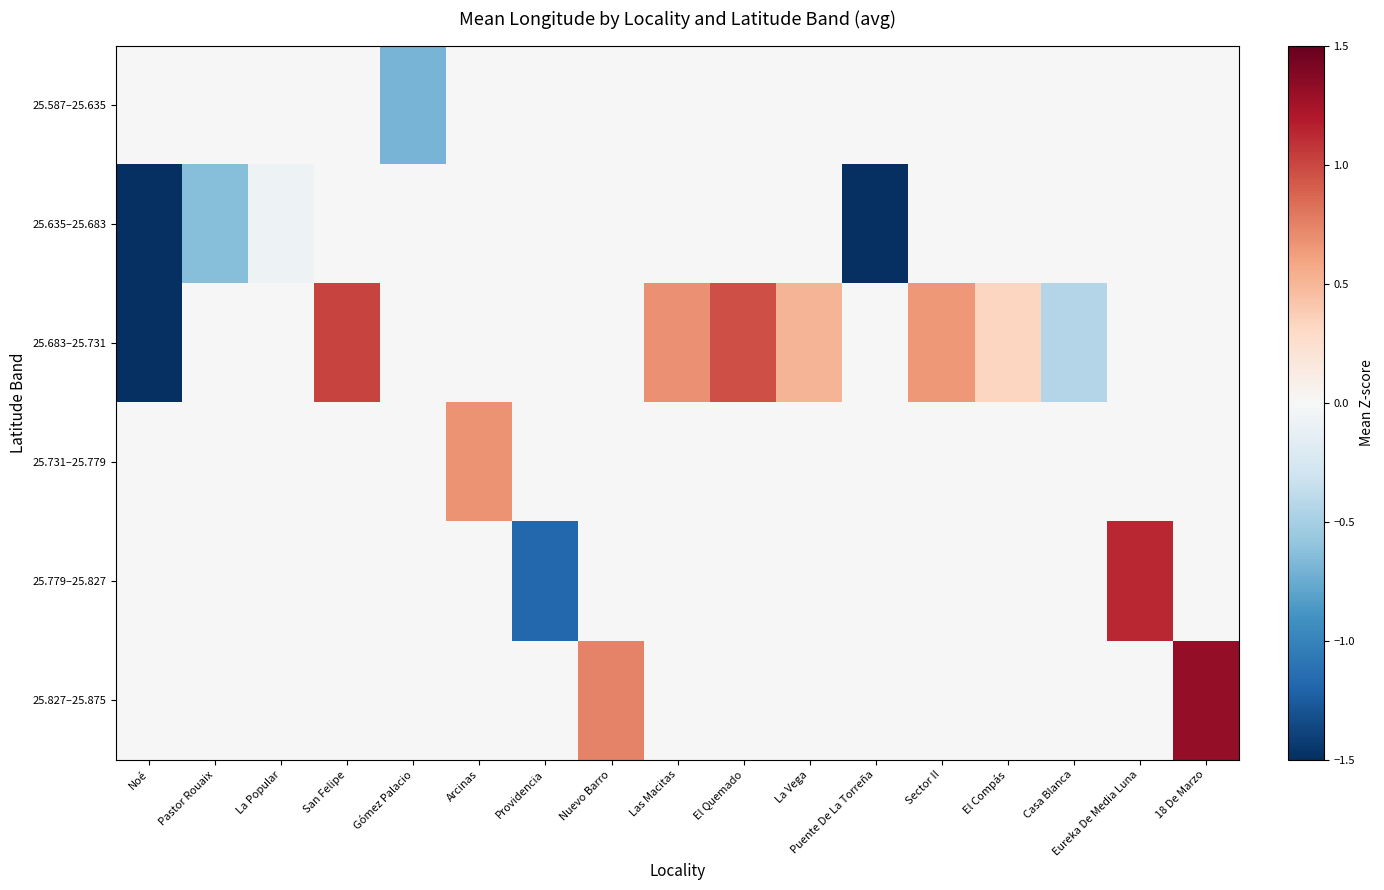

Which has a higher value, El Compás or Providencia?

El Compás